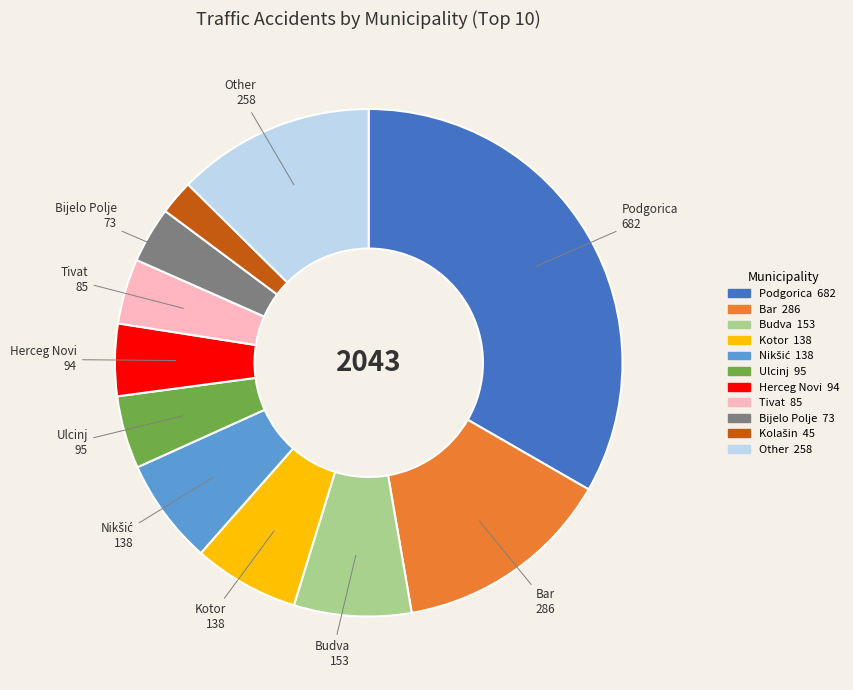

Does any single category account for the majority?

No